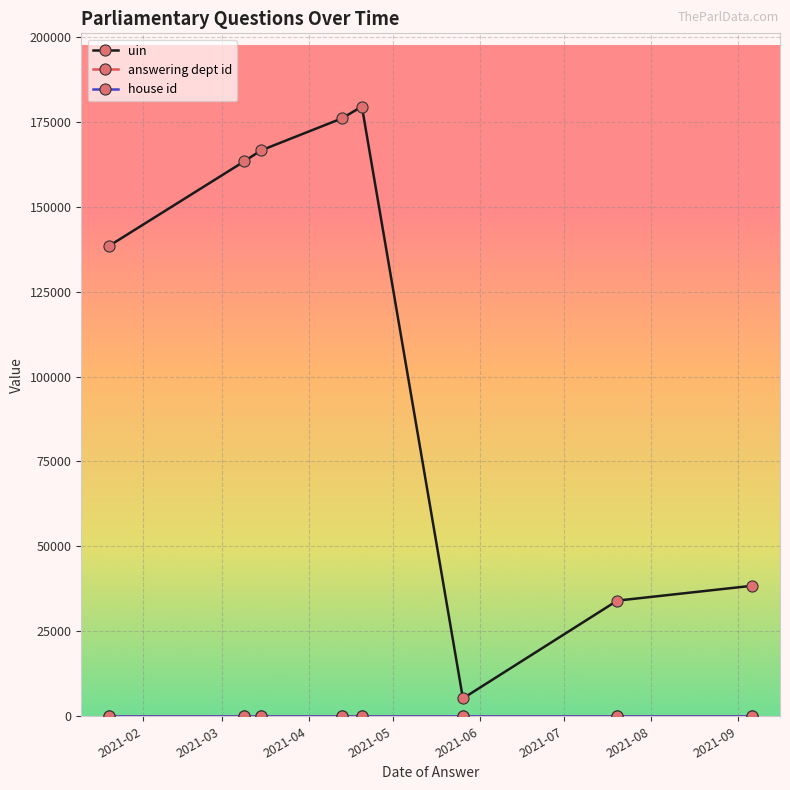

At how many categories does at least one series exceed 97615?

5